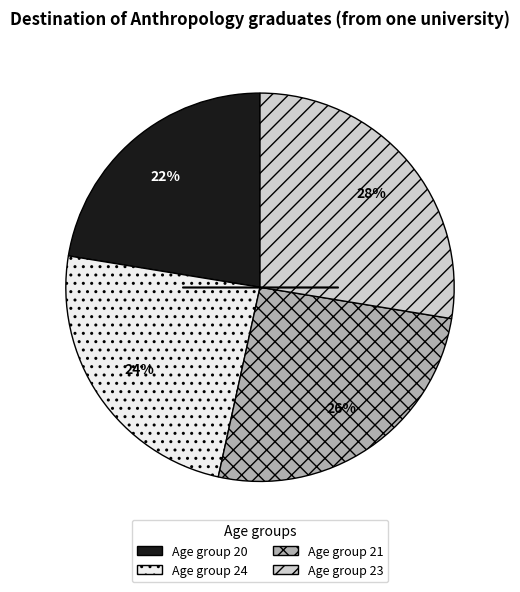

Is there a majority slice in this chart?

No